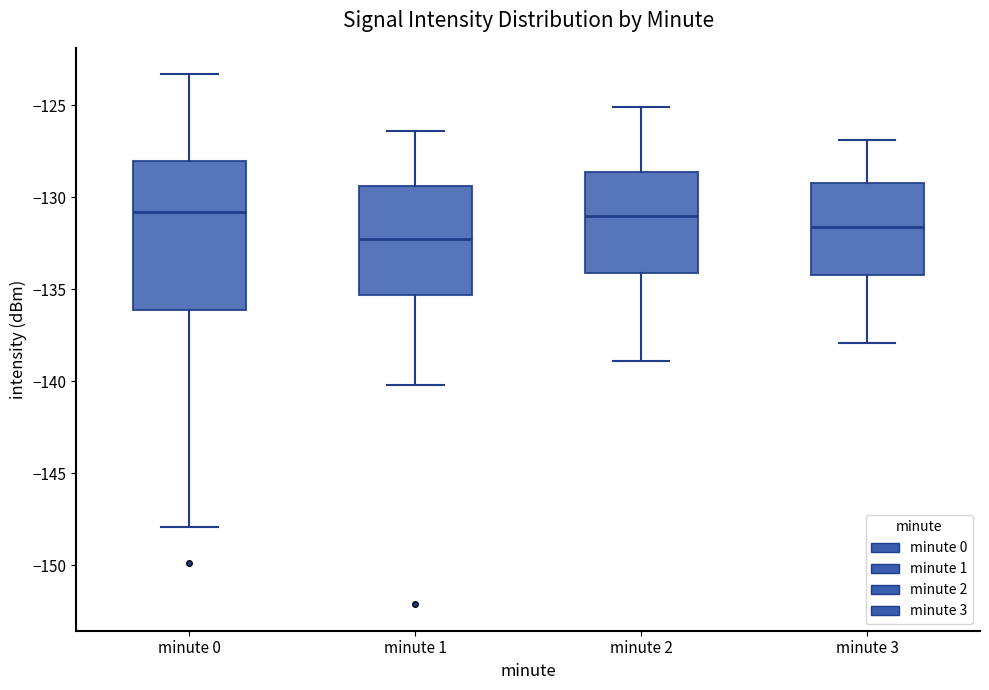

Where does the median line of the box for minute 1 sit on the y-axis? The values are not printed on the chart, so give them approximately, as read against the axis.

-132.5